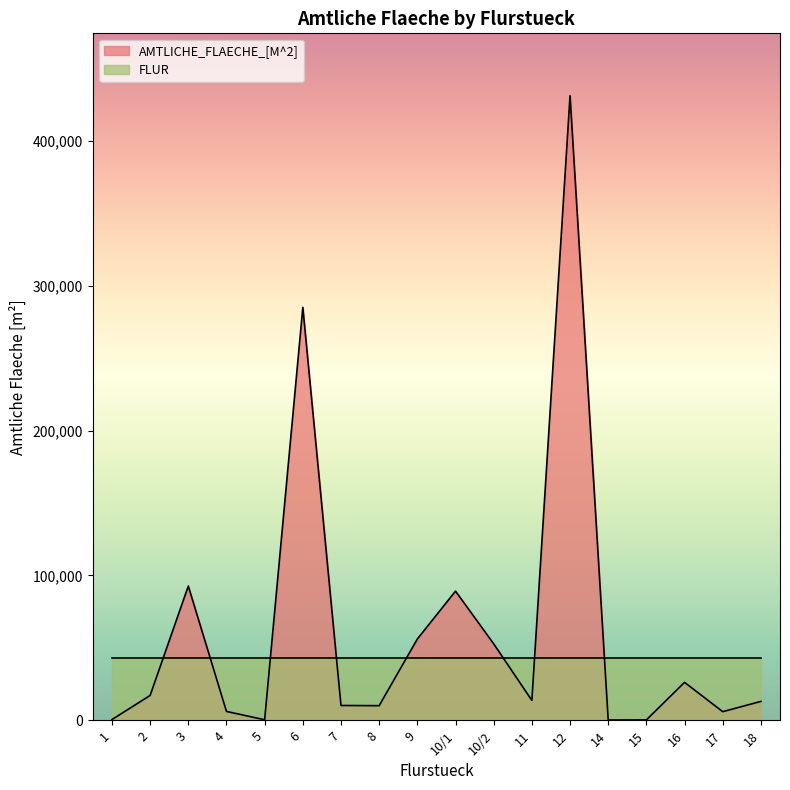

List the labels in order of value, smallest first.

14, 15, 5, 1, 17, 4, 8, 7, 18, 11, 2, 16, 10/2, 9, 10/1, 3, 6, 12